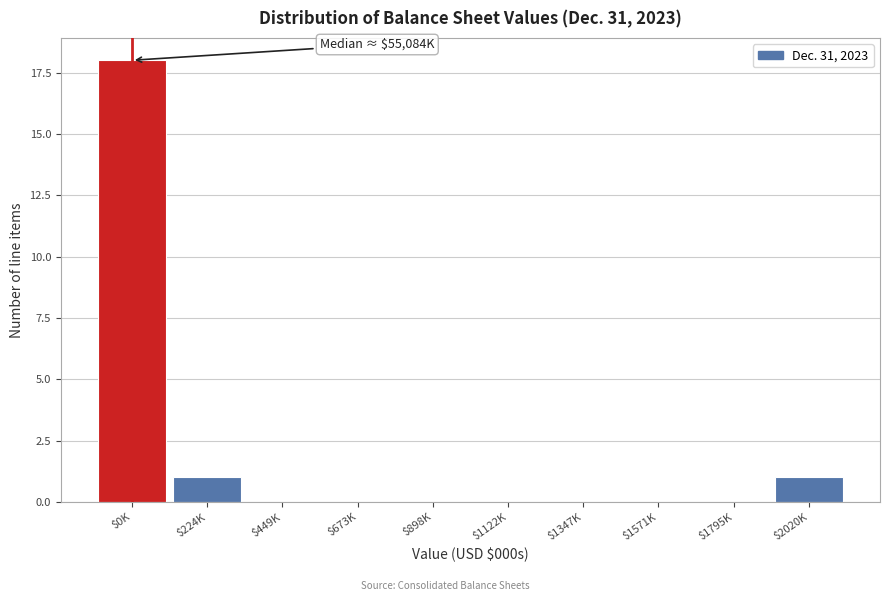

True or false: the data shows 10 at $898K.

False